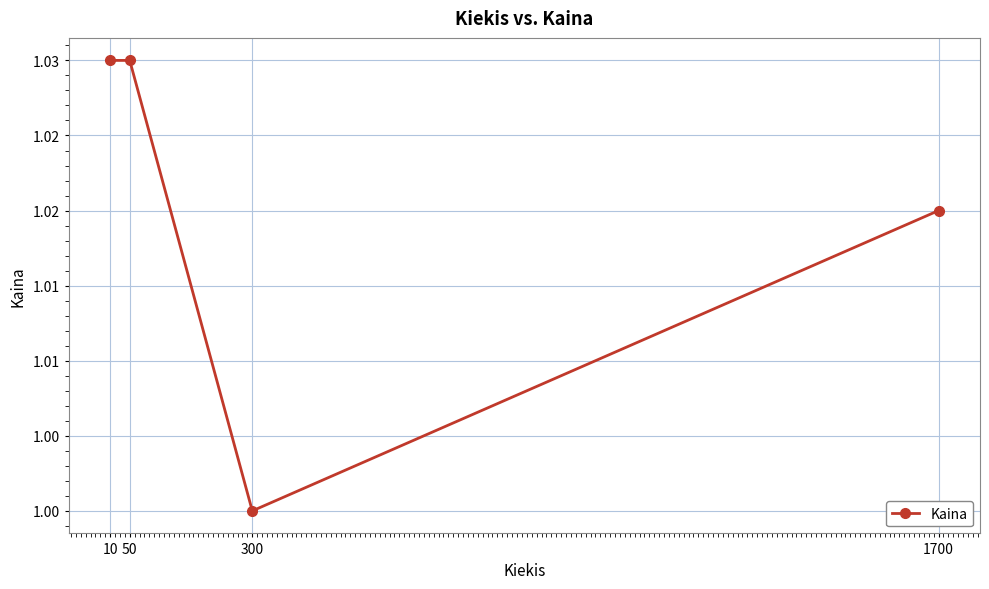

Approximately how many times larger is the value at 300 compared to 50?

1.0